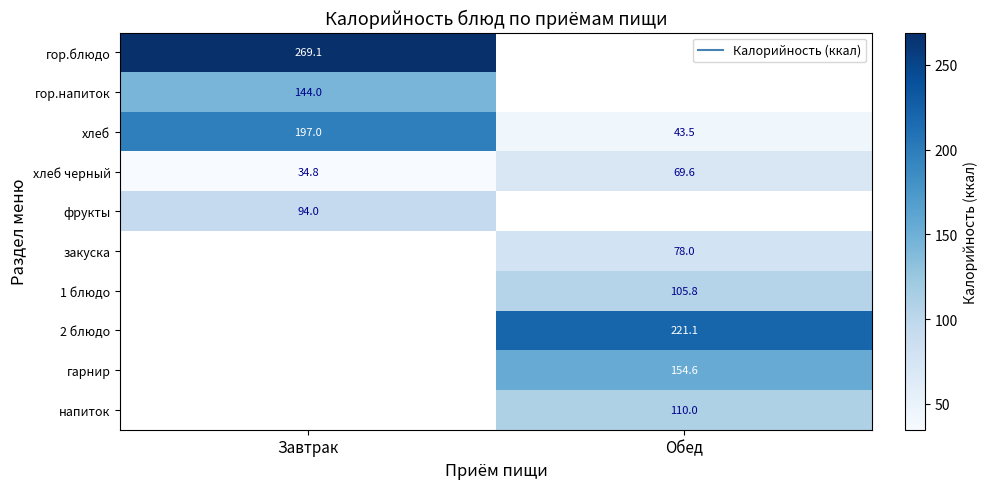

How many data points does each series have?

2